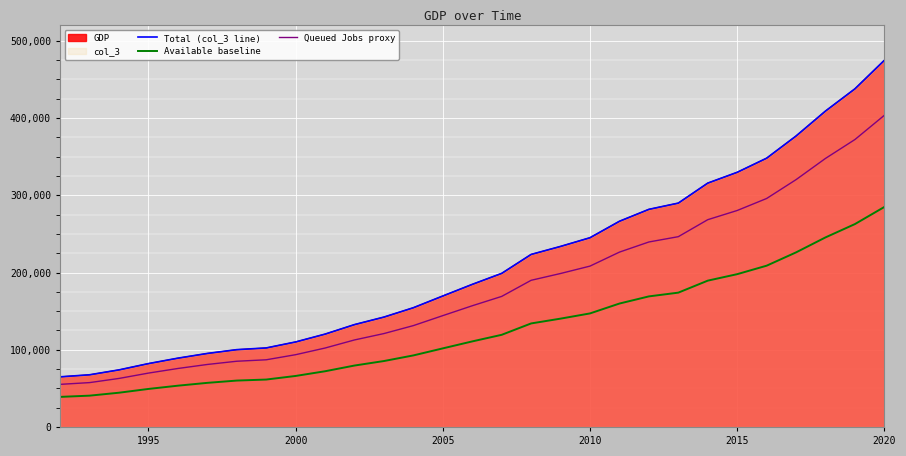

True or false: Available baseline has a value of 302628.1 at 22.

False